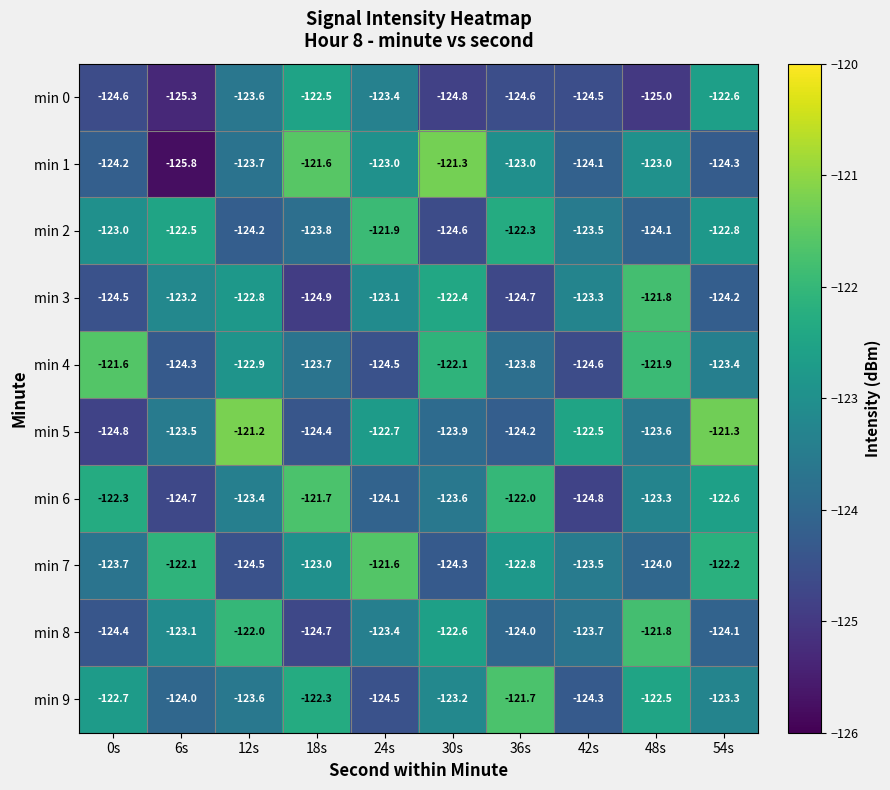

At 6s, list the series in order from largest to smallest.

min 7, min 2, min 8, min 3, min 5, min 9, min 4, min 6, min 0, min 1